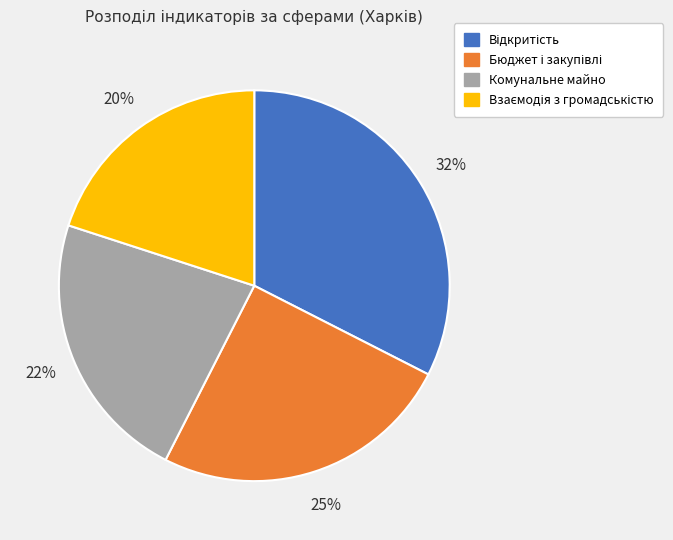

Is there a majority slice in this chart?

No